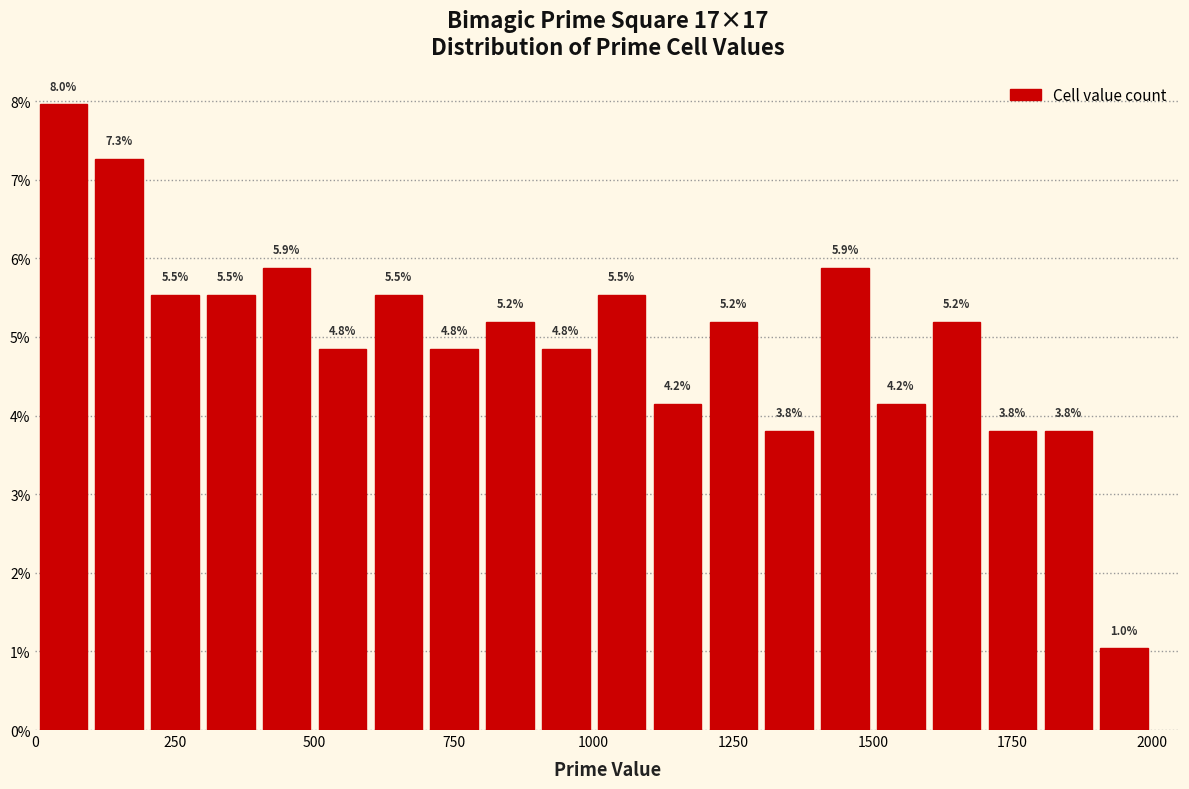

Read against the x-axis, roughly where is the centre of the tallest bar?

50